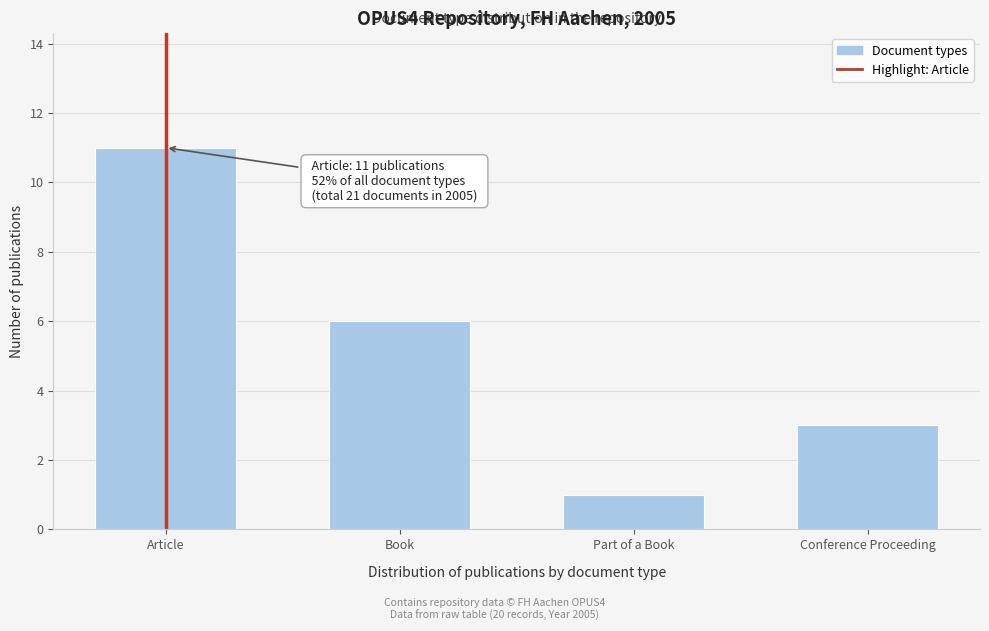

Reading left to right, list all the values displayed in this chart.

Article=11	Book=6	Part of a Book=1	Conference Proceeding=3